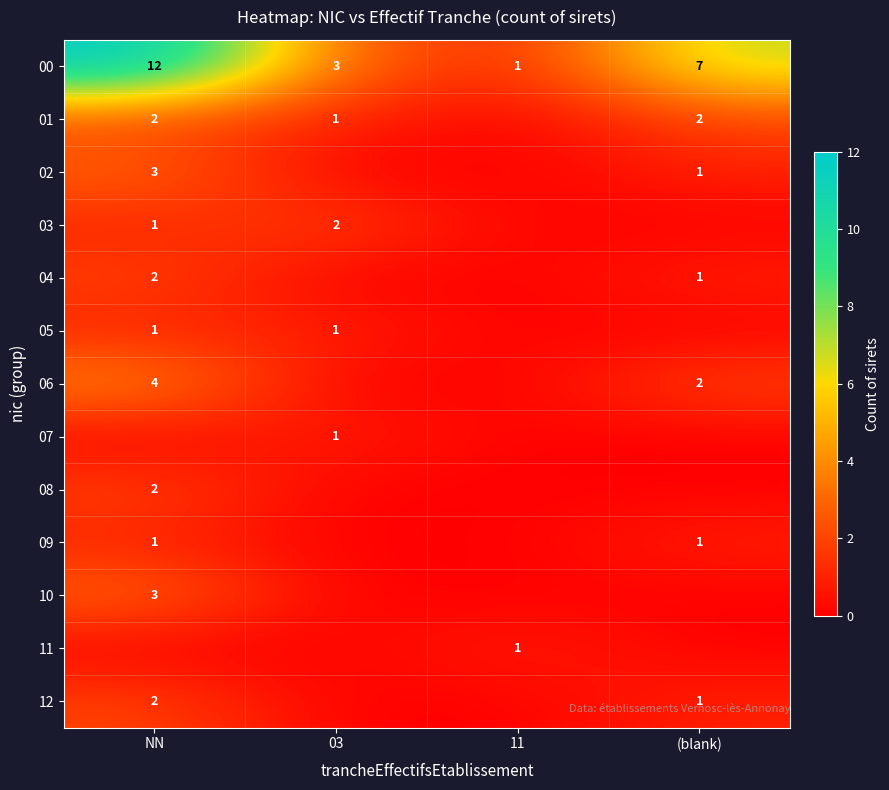

At which category does the chart reach its peak across all series?

NN